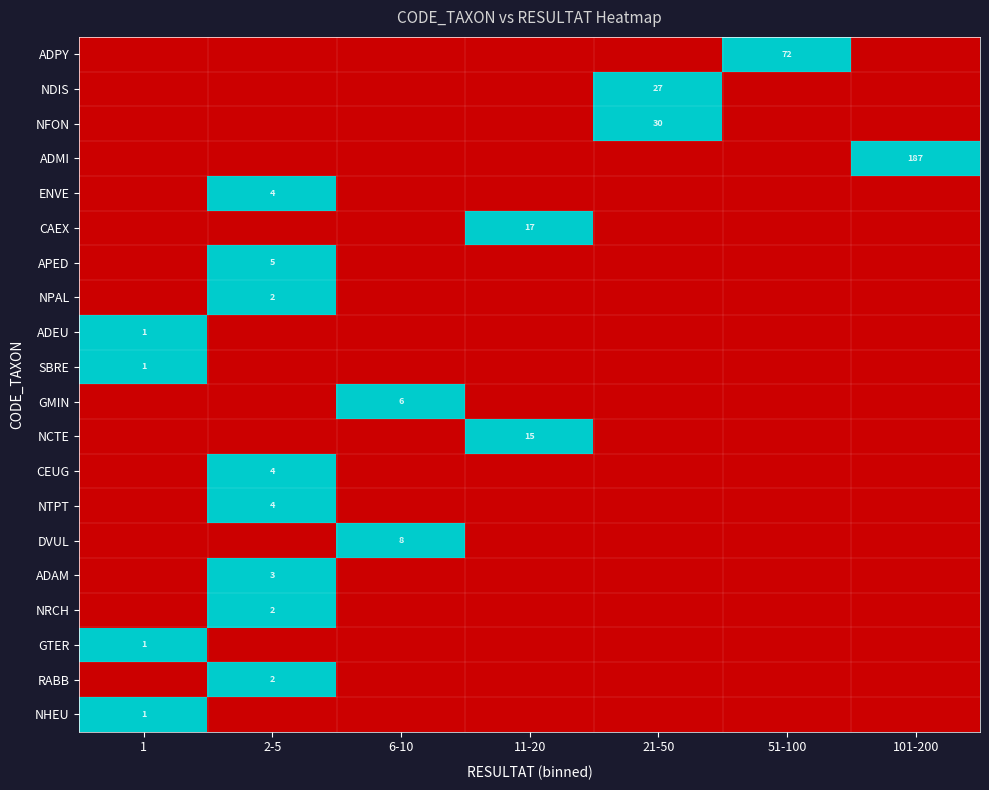

How many series are shown in this chart?

20